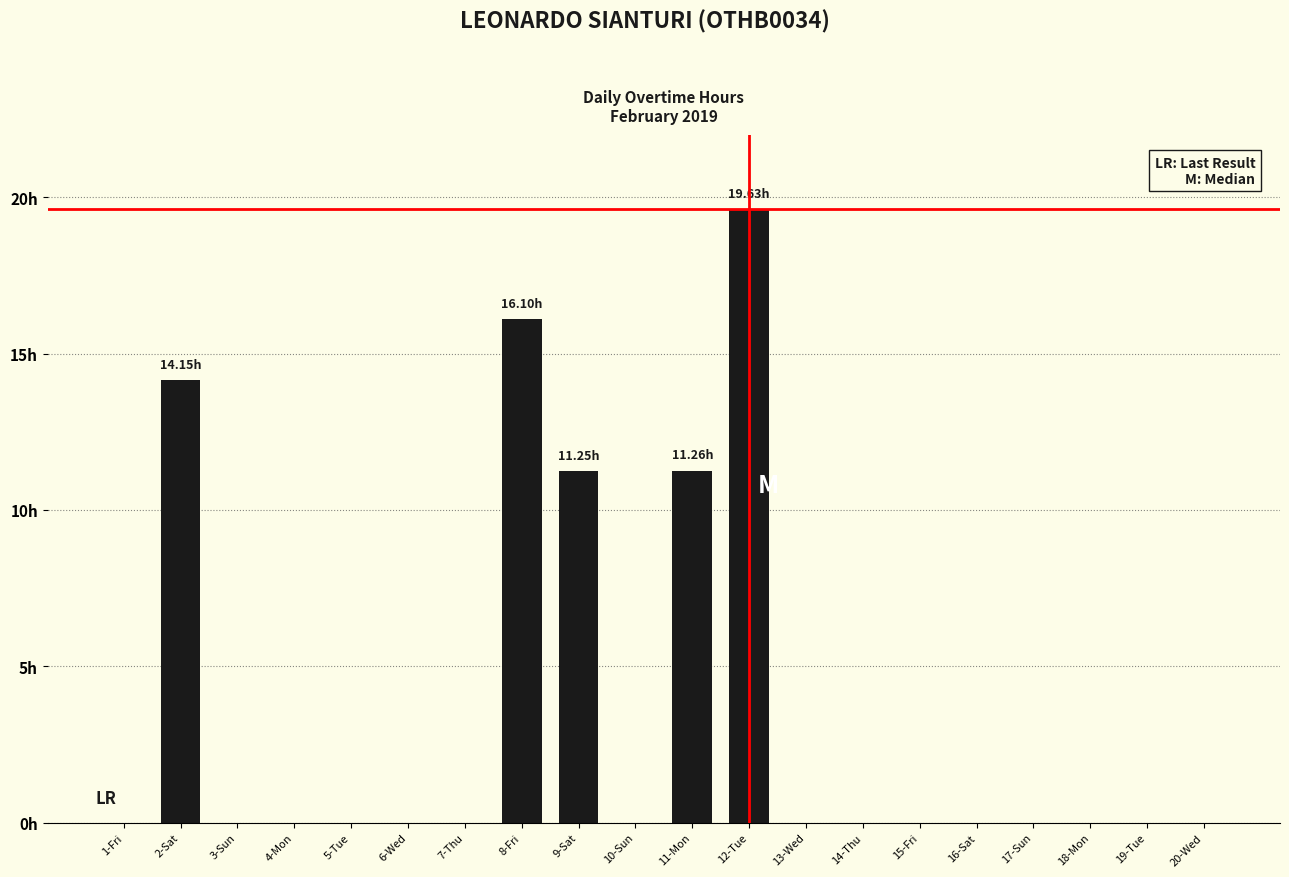

What position from the left is 13-Wed?

13